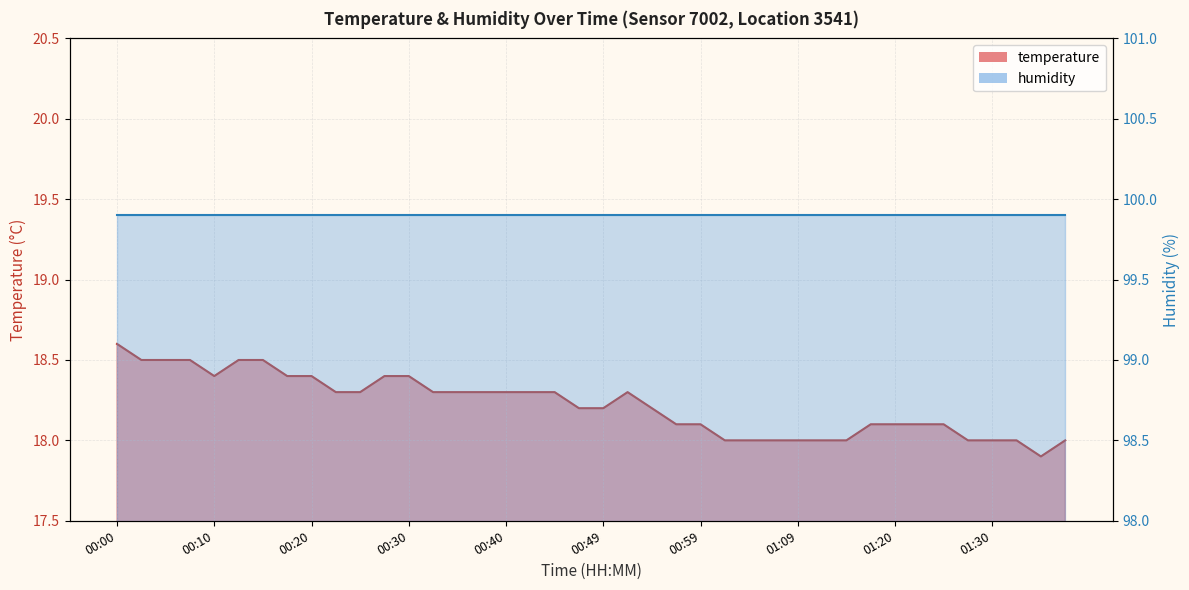

The value at 00:35 is 18.3. True or false?

True